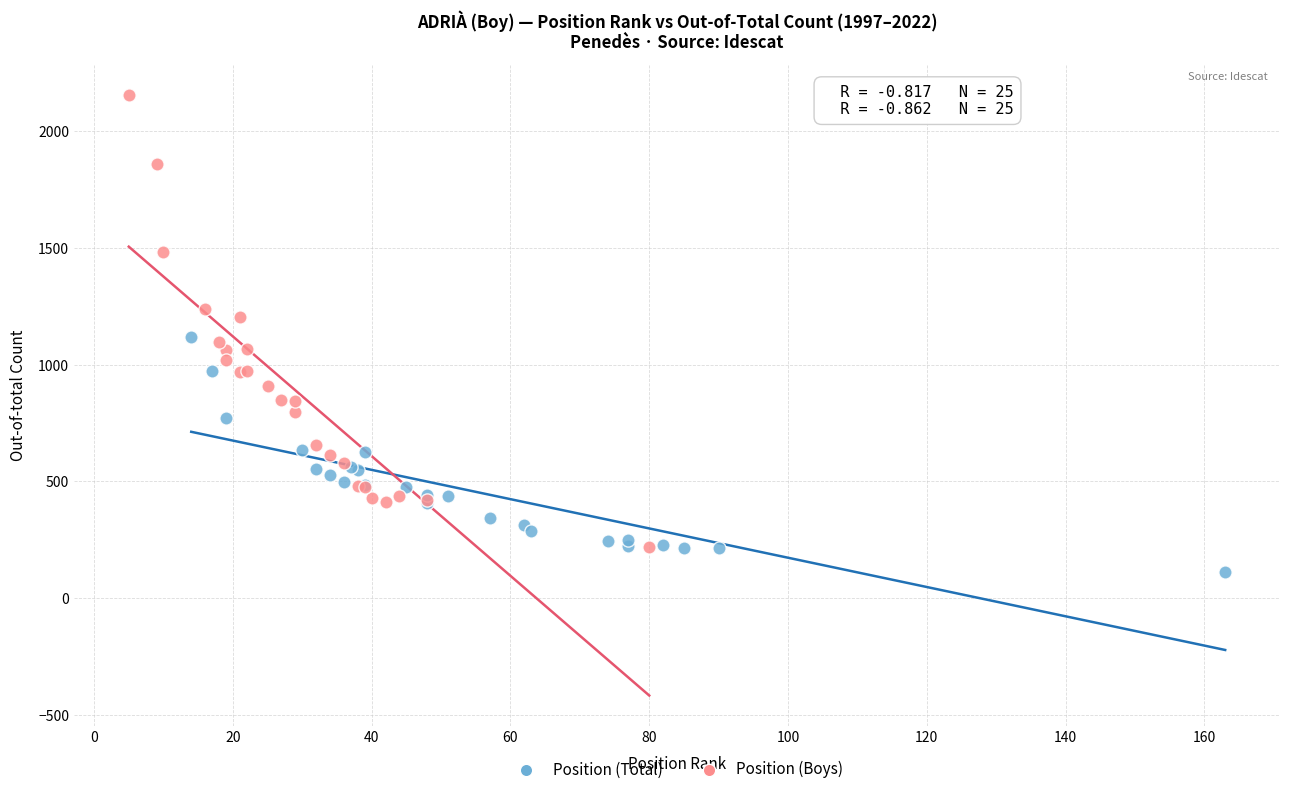

Which series reaches the minimum Y coordinate?

Position (Total)